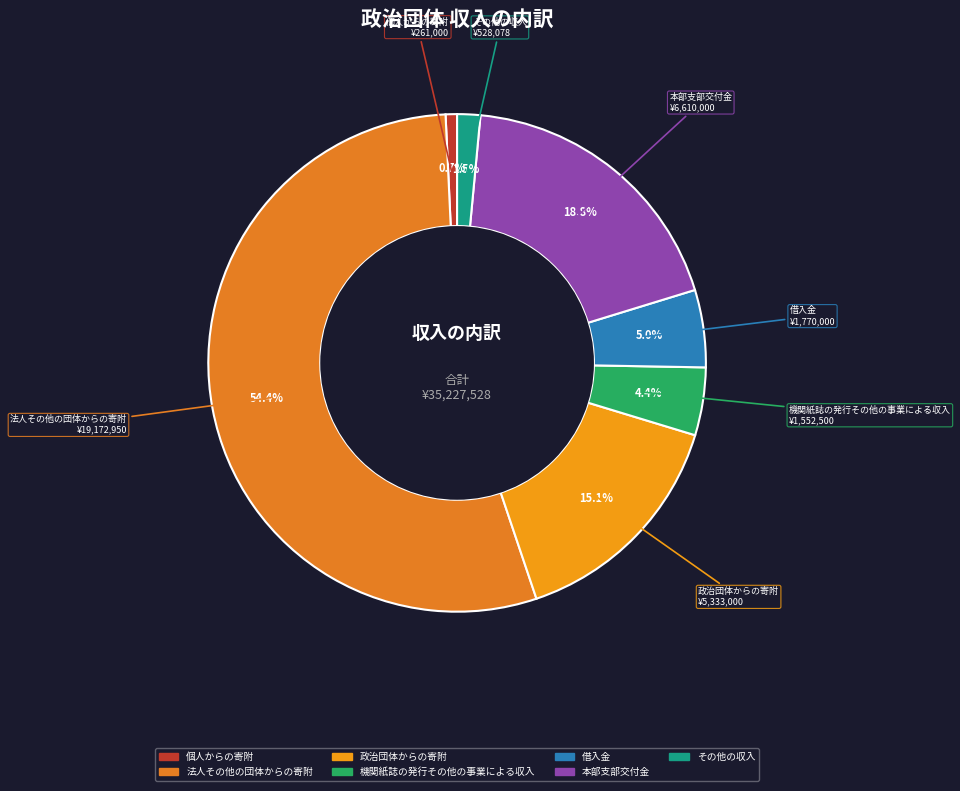

What is the ratio of the value at 借入金 to the value at 本部支部交付金?

0.3